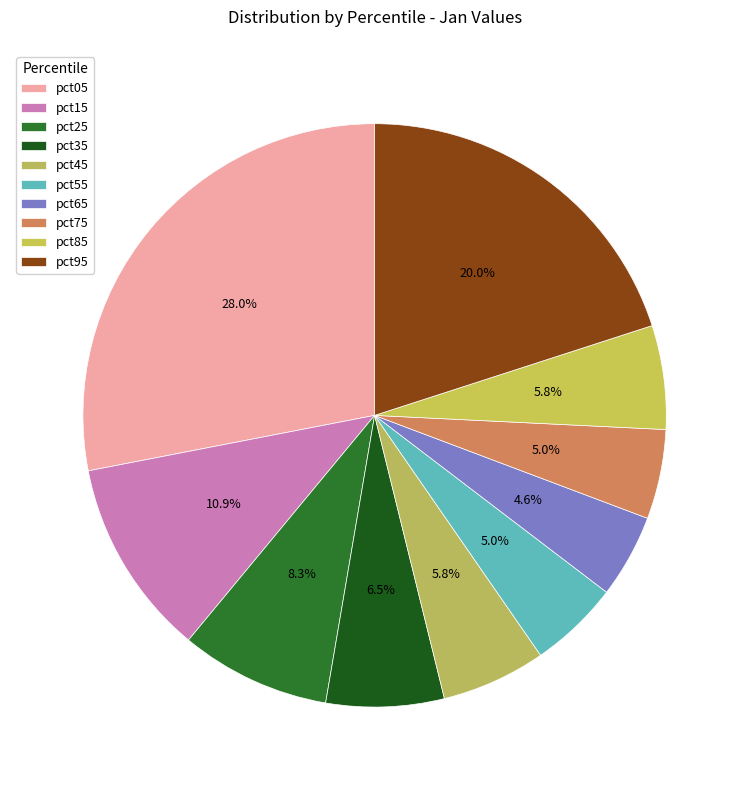

To the nearest percent, what is the difference between the pct95 and pct55 slice percentages?

15%